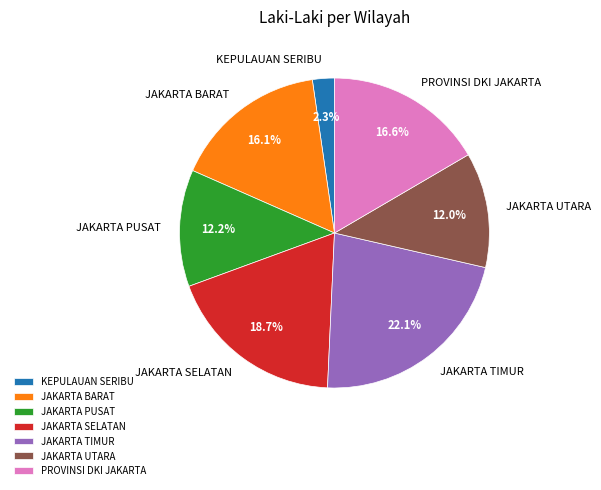

To the nearest percent, what is the combined percentage of JAKARTA SELATAN and JAKARTA PUSAT?

31%